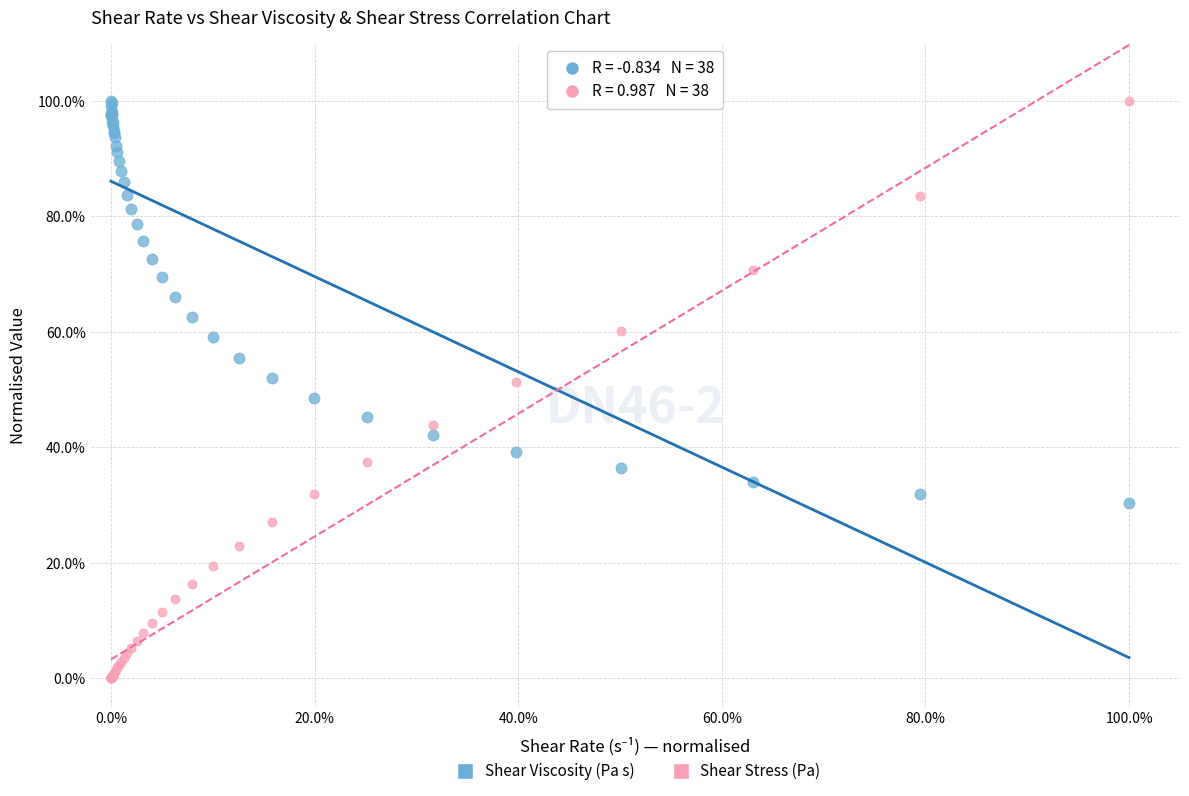

Which series has the widest spread of Y values?

Shear Stress (Pa)